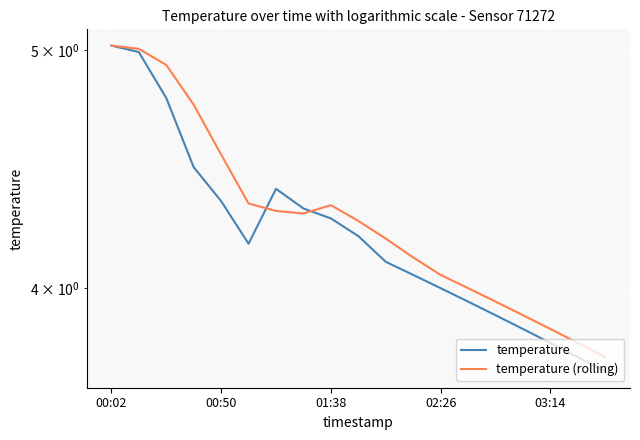

Is it true that temperature (rolling) equals 1.6 at 01:38?

False